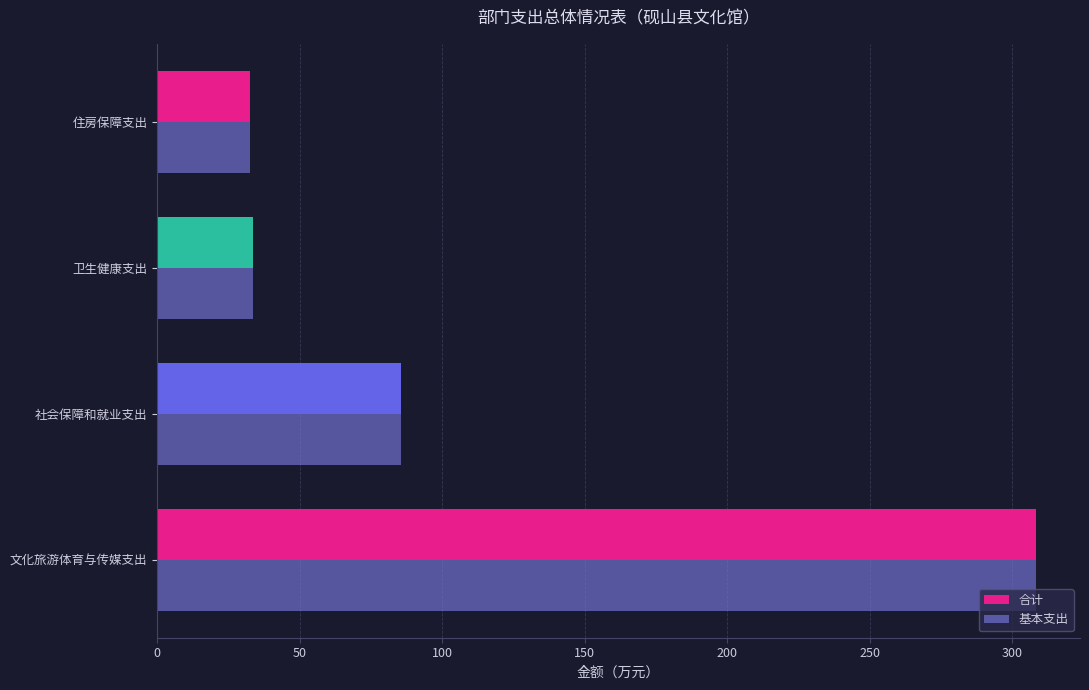

How many values in the 基本支出 series are below 85?

2